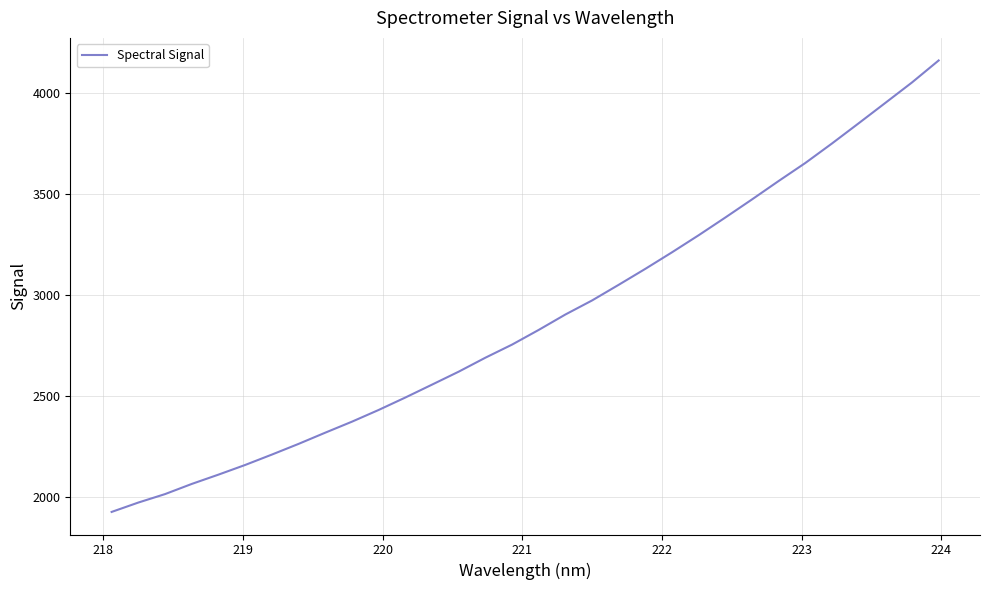

What is the greatest value displayed?

4159.5